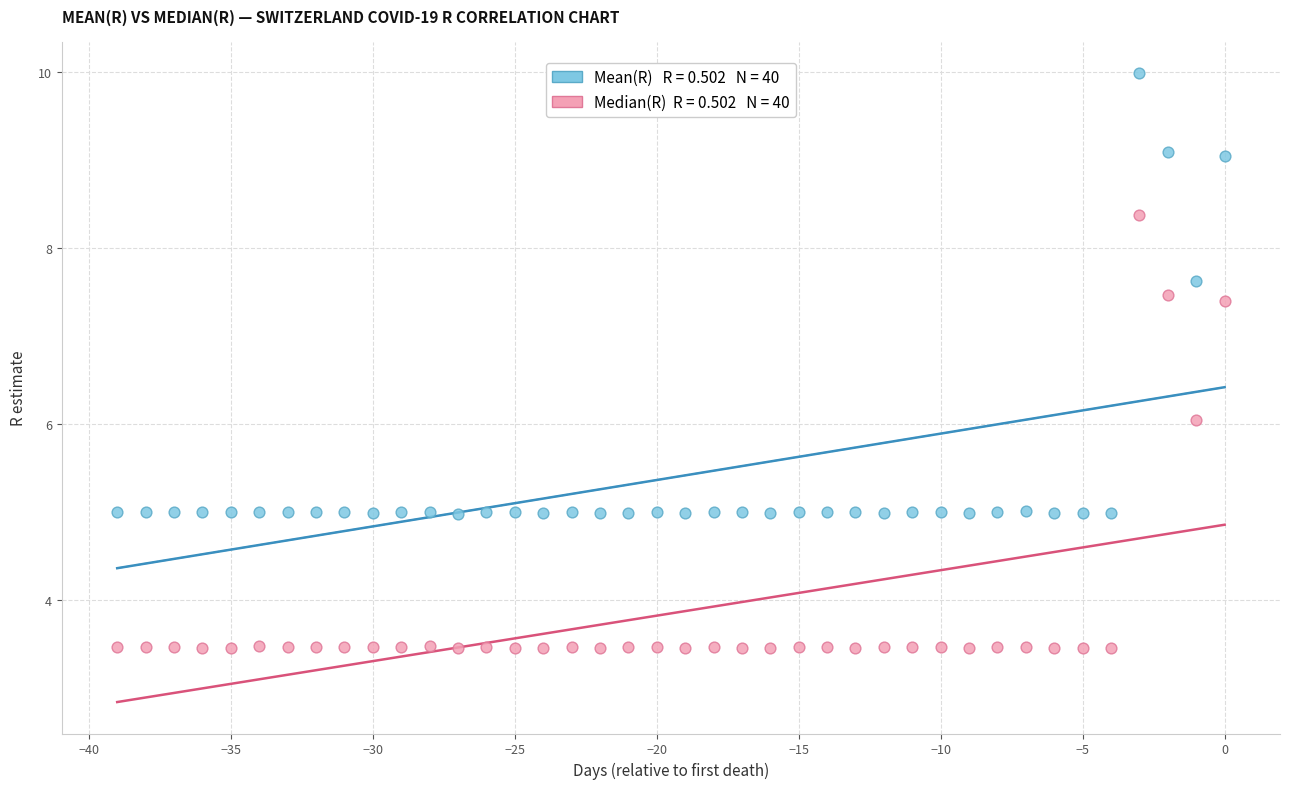

Across all data points, what is the range of X values (max minus min)?

39.0